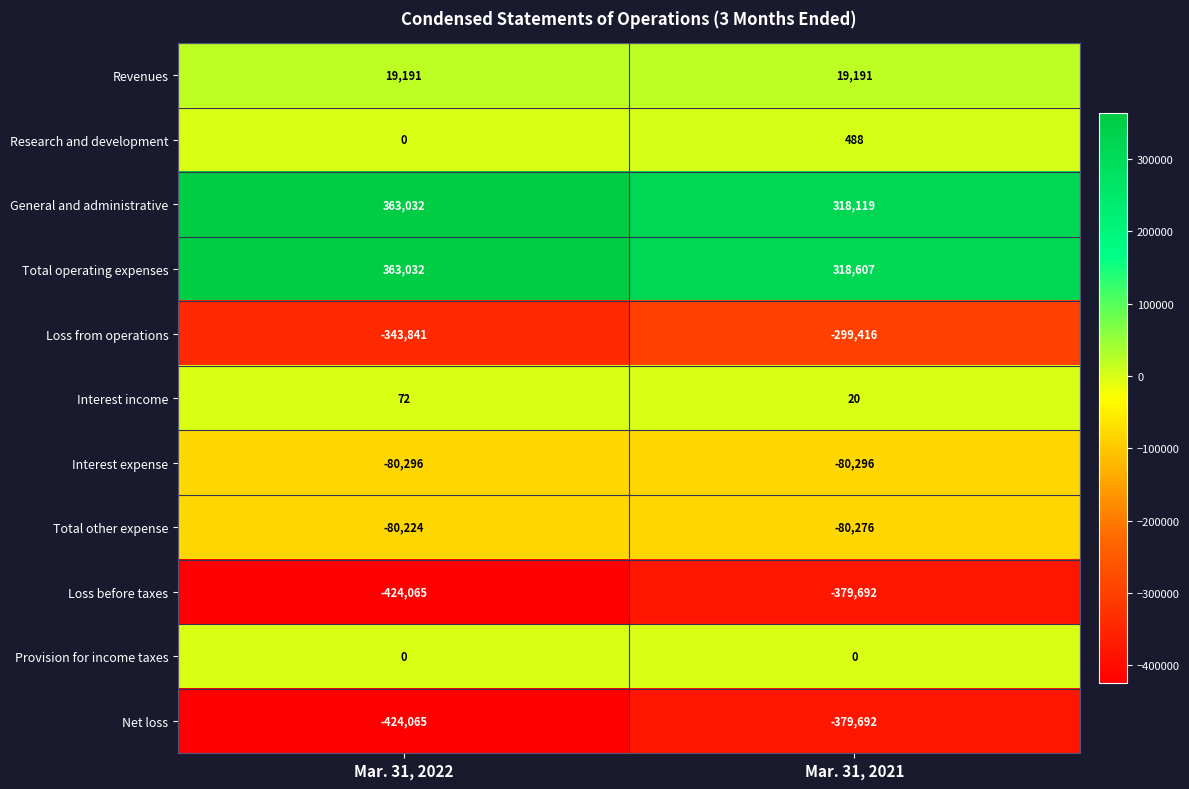

Reading left to right, extract all data points from this chart.

Revenues: 19191	19191
Research and development: 0	488
General and administrative: 363032	318119
Total operating expenses: 363032	318607
Loss from operations: -343841	-299416
Interest income: 72	20
Interest expense: -80296	-80296
Total other expense: -80224	-80276
Loss before taxes: -424065	-379692
Provision for income taxes: 0	0
Net loss: -424065	-379692